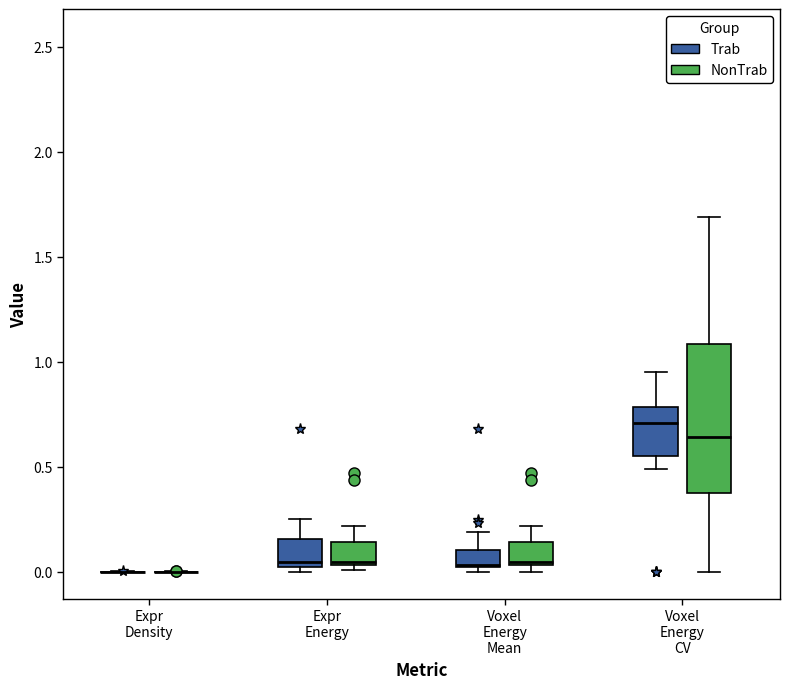

Reading left to right, read every box against the y-axis: the position of its median line, the range the box covers, and the ends of its whiskers. The values are not printed on the chart, so give them approximately, as read against the axis.

Expr Density (Trab): box collapsed to a line at 0.00, whiskers 0.00 to 0.00
Expr Density (NonTrab): box collapsed to a line at 0.00, whiskers 0.00 to 0.00
Expr Energy (Trab): median 0.05, box 0.00 to 0.15, whiskers 0.00 (just below the box's lower edge) to 0.25
Expr Energy (NonTrab): median 0.05, box 0.05 to 0.15, whiskers 0.00 to 0.20
Voxel Energy Mean (Trab): median 0.05, box 0.00 to 0.10, whiskers 0.00 (just below the box's lower edge) to 0.20
Voxel Energy Mean (NonTrab): median 0.05, box 0.05 to 0.15, whiskers 0.00 to 0.20
Voxel Energy CV (Trab): median 0.70, box 0.55 to 0.80, whiskers 0.50 to 0.95
Voxel Energy CV (NonTrab): median 0.65, box 0.40 to 1.10, whiskers 0.00 to 1.70